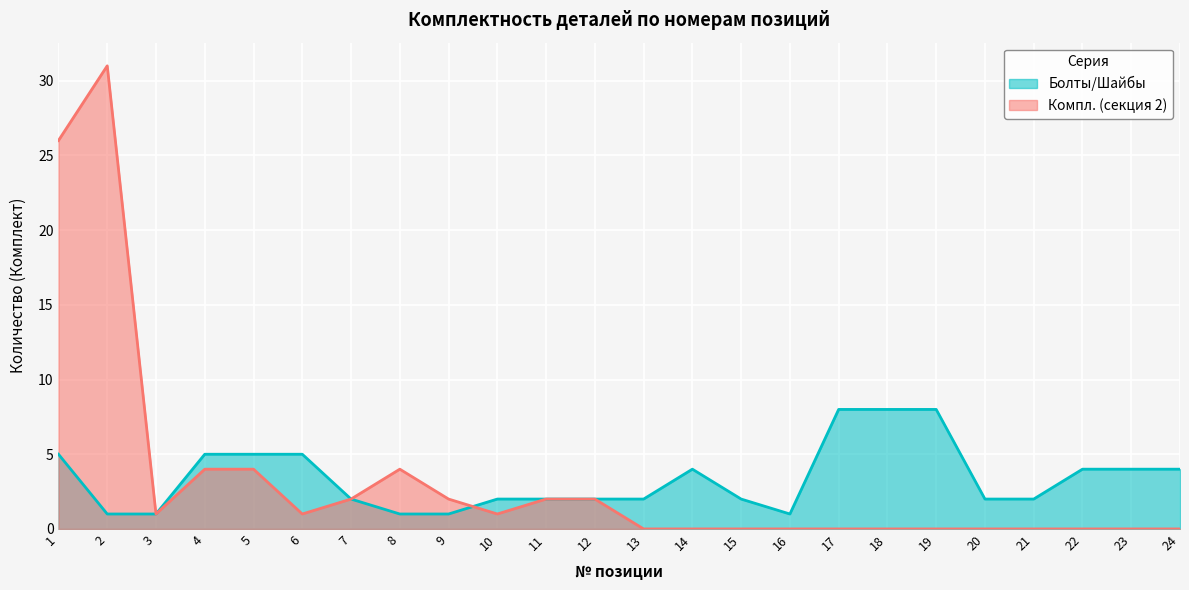

Is the value of Компл. (секция 2) at 21 greater than the value of Болты/Шайбы at 3?

No